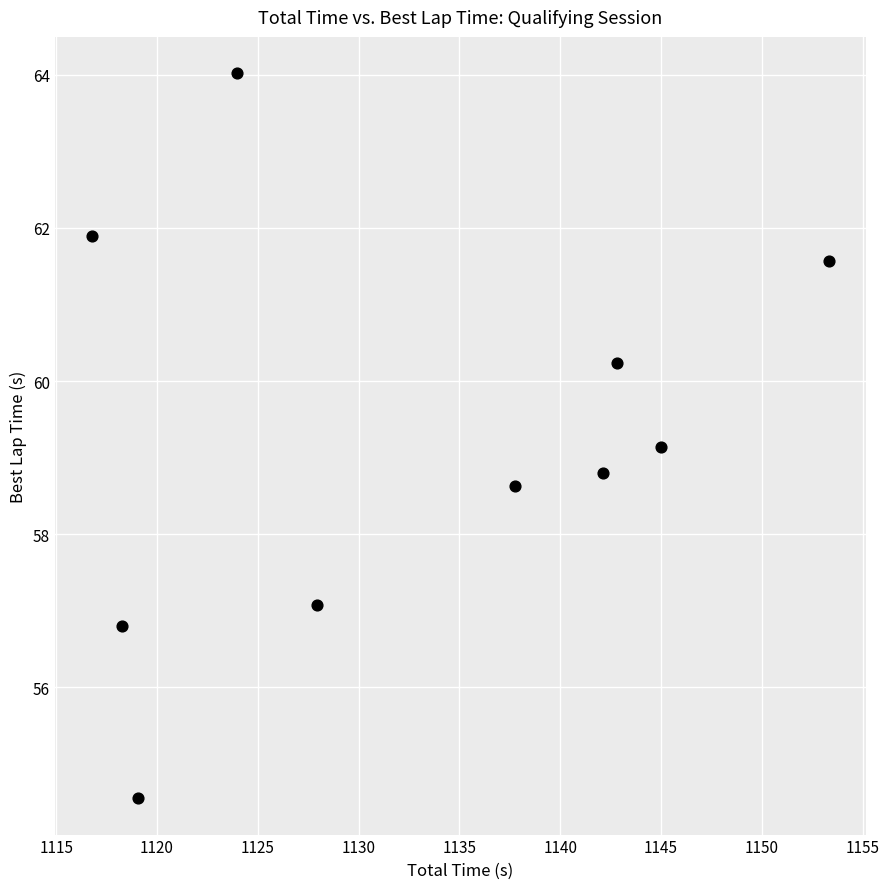

What is the average X value?

1132.7